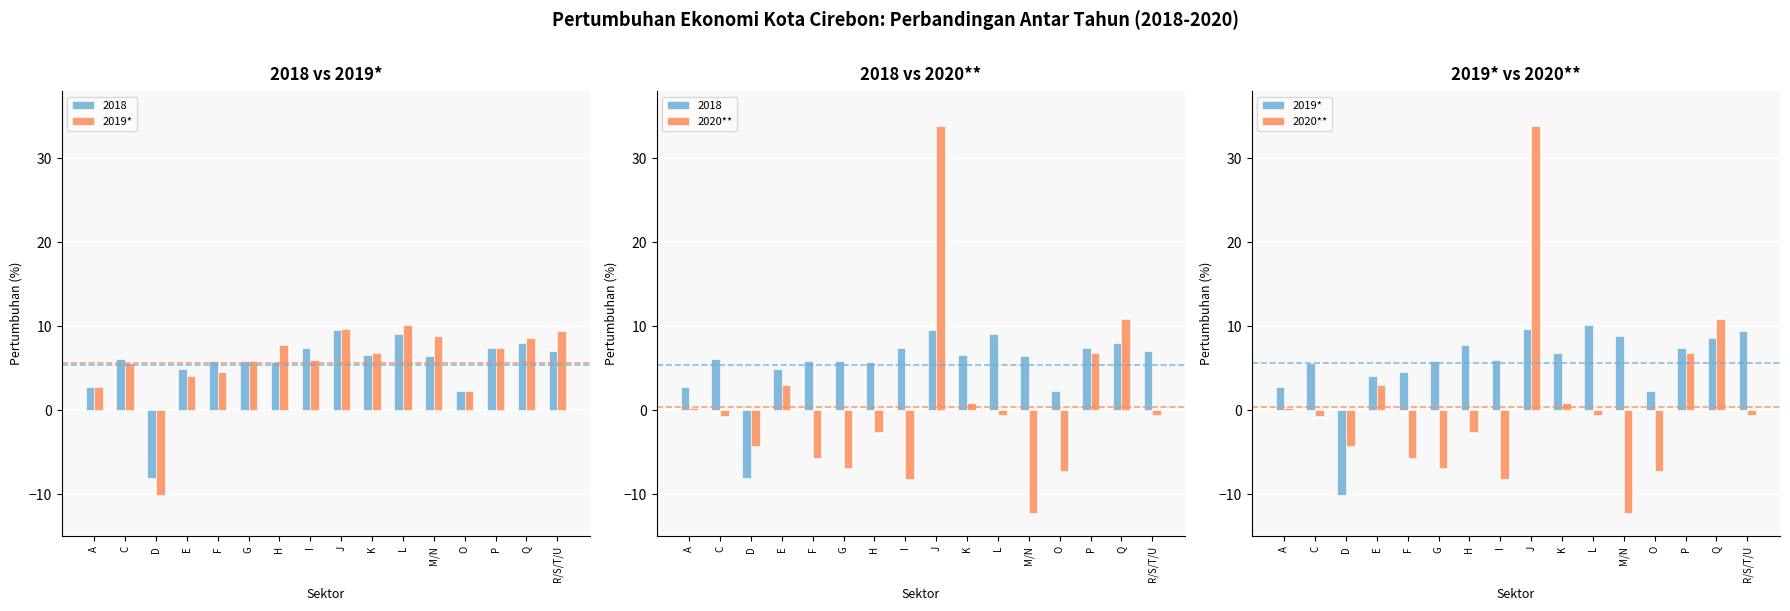

Does the chart contain stacked bars?

No